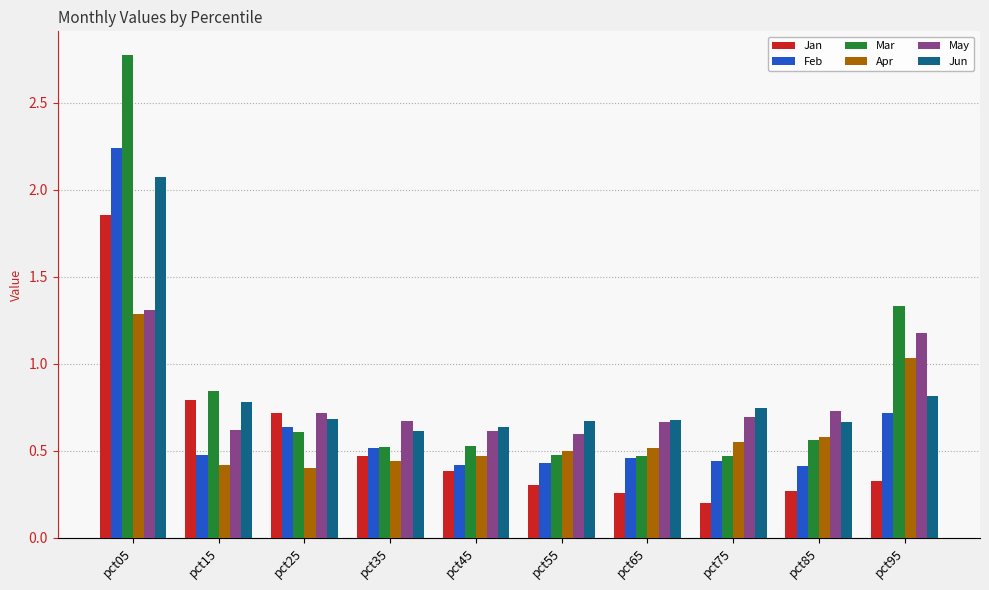

What are all the series names shown in the legend?

Jan, Feb, Mar, Apr, May, Jun